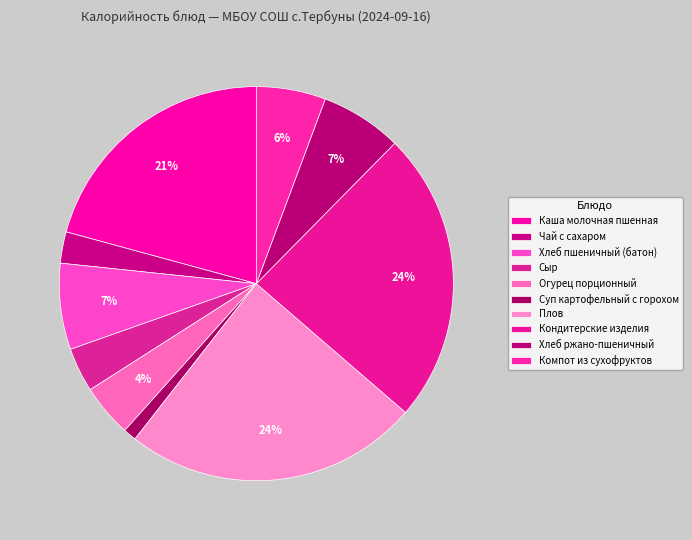

To the nearest percent, what percentage of the pie is Огурец порционный?

4%